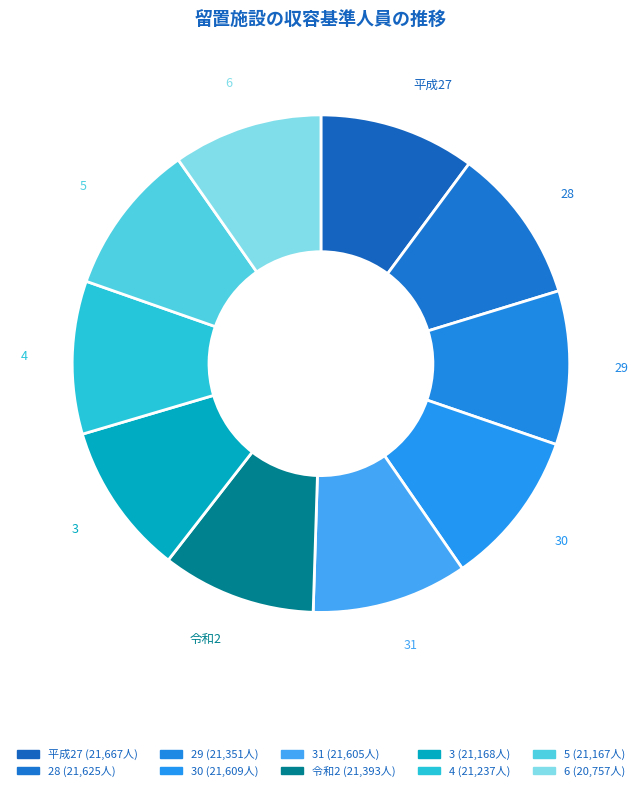

How many segments does this pie chart have?

10